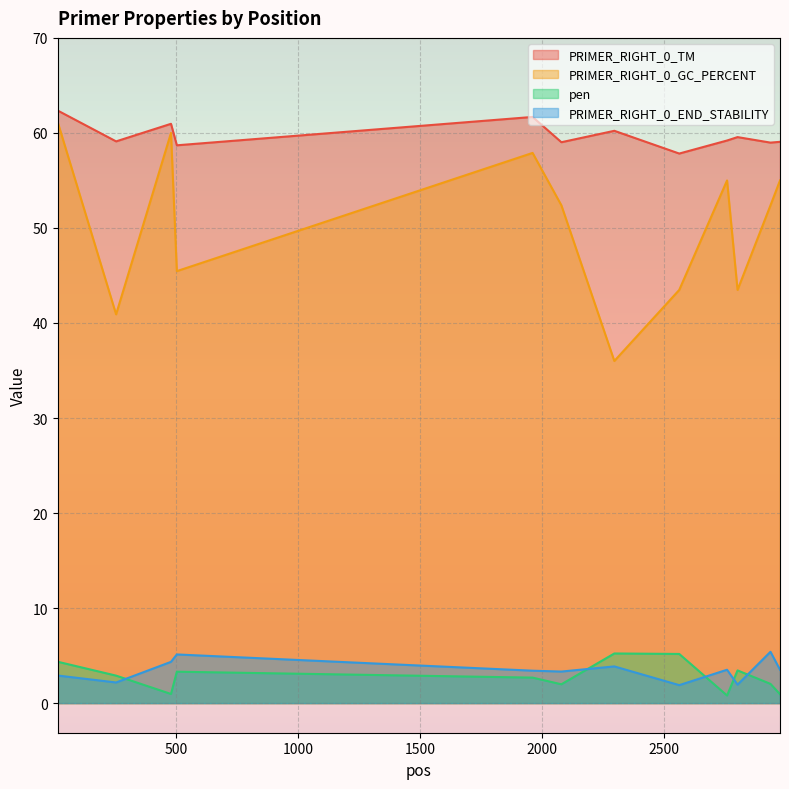

Reading left to right, what are all the values shown in this chart?

PRIMER_RIGHT_0_TM: 16=62.4	255=59.1	480=61.0	504=58.7	1962=61.7	2080=59.0	2297=60.2	2563=57.8	2759=59.2	2802=59.6	2937=59.0	2976=59.1
PRIMER_RIGHT_0_GC_PERCENT: 16=61.1	255=40.9	480=60.0	504=45.5	1962=57.9	2080=52.4	2297=36.0	2563=43.5	2759=55.0	2802=43.5	2937=52.4	2976=55.0
pen: 16=4.3	255=2.9	480=1.0	504=3.3	1962=2.7	2080=2.0	2297=5.2	2563=5.2	2759=0.8	2802=3.4	2937=2.0	2976=0.9
PRIMER_RIGHT_0_END_STABILITY: 16=2.9	255=2.2	480=4.3	504=5.1	1962=3.4	2080=3.3	2297=3.9	2563=1.9	2759=3.5	2802=1.9	2937=5.4	2976=3.5